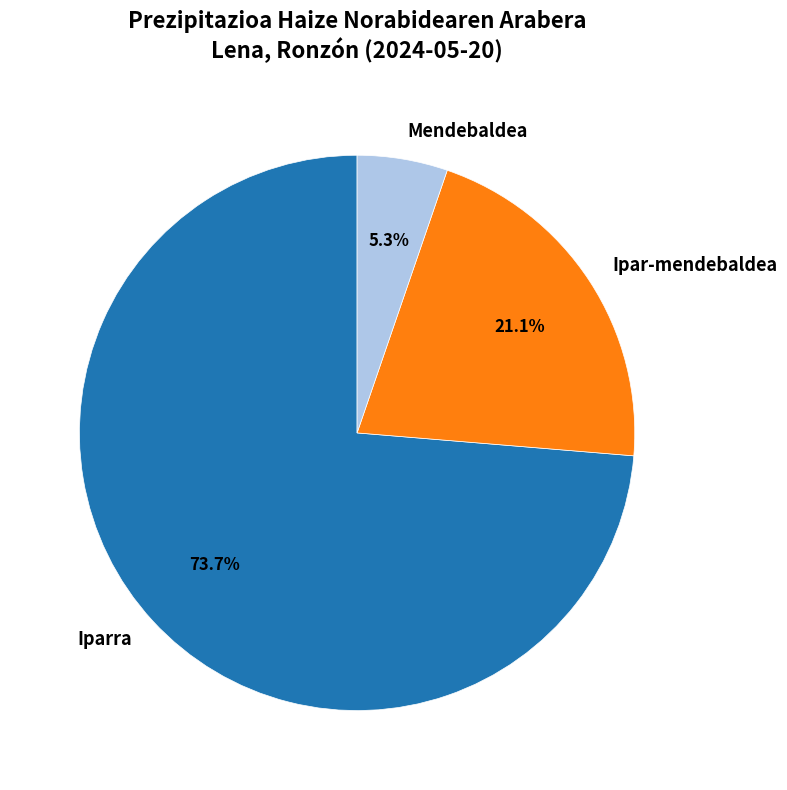

Is the sum of Ipar-mendebaldea and Iparra greater than half?

Yes